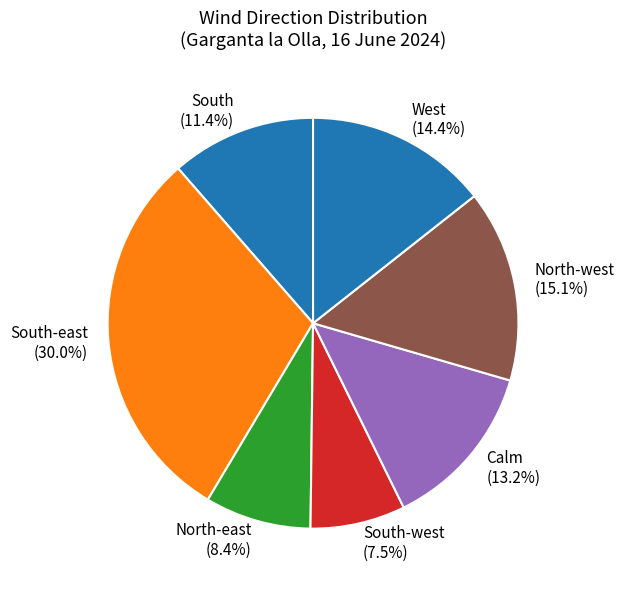

Count the number of slices in the pie.

7